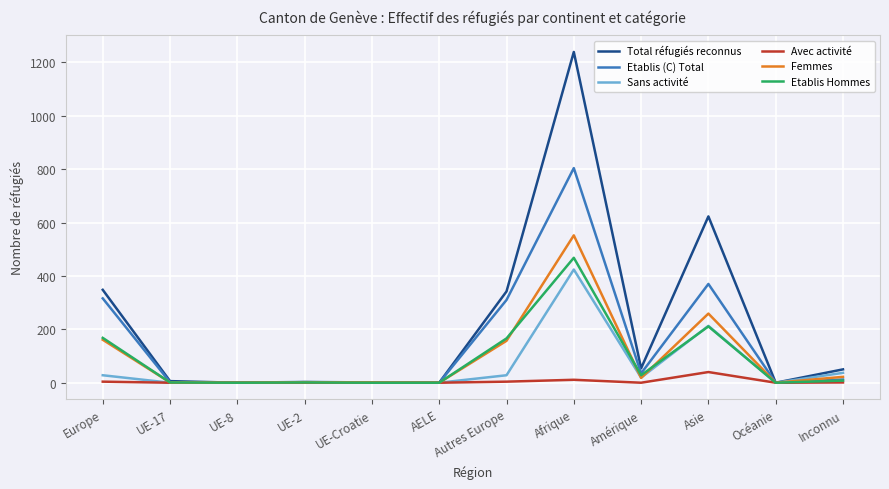

The value of Etablis Hommes at Océanie is -273. True or false?

False